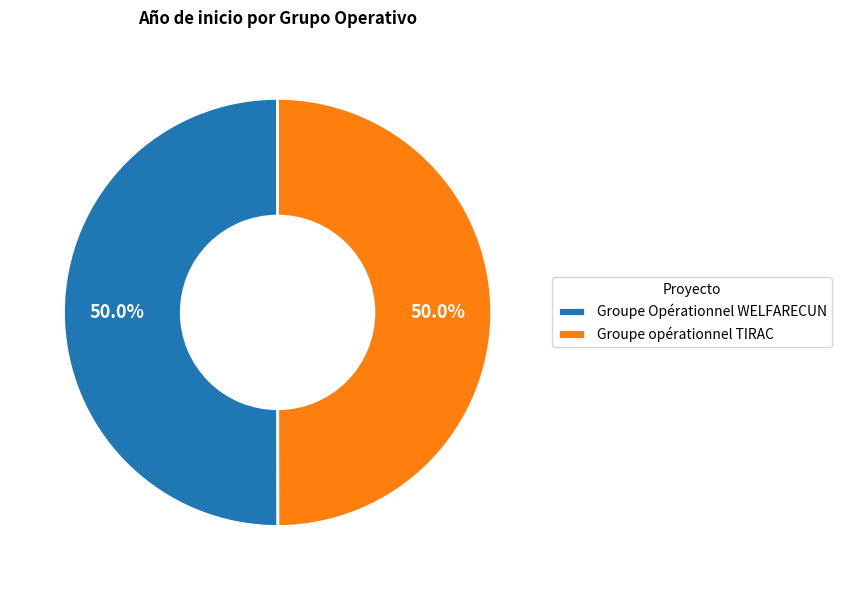

True or false: Groupe Opérationnel WELFARECUN accounts for 50% of the total.

True